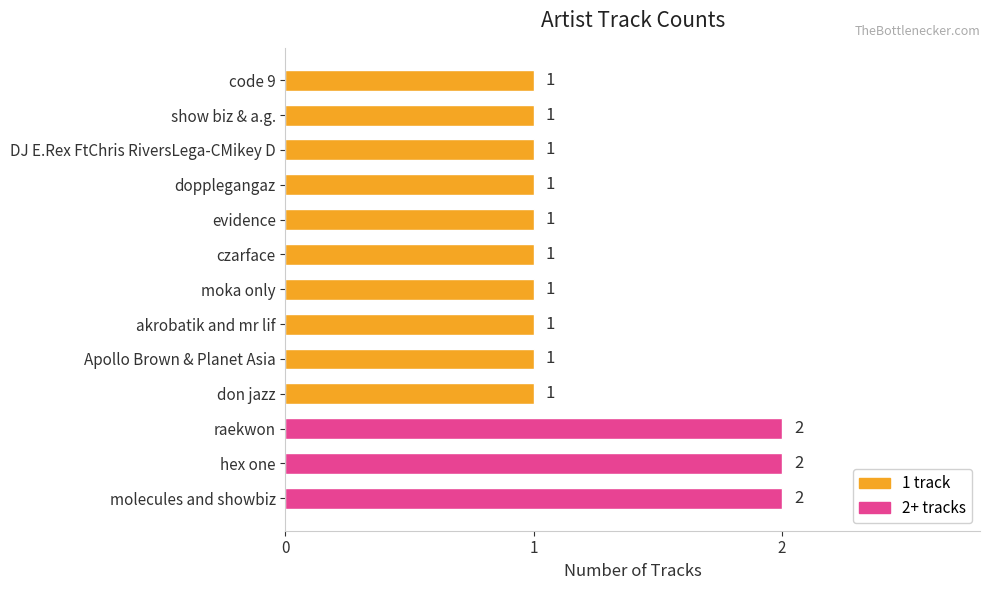

What is the ratio of the value at show biz & a.g. to the value at hex one?

0.5